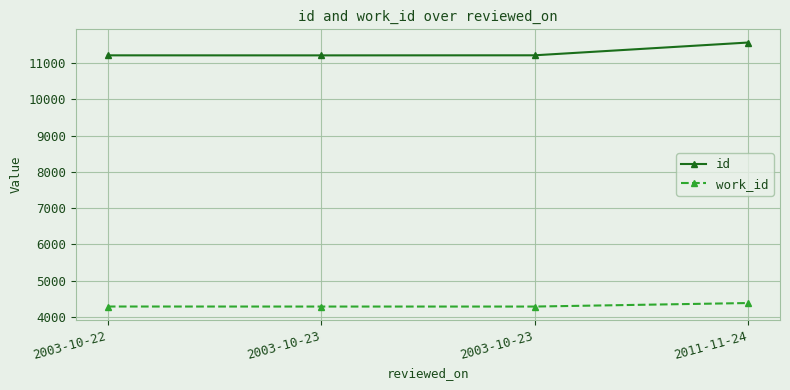

At which category is the sum across all series the highest?

2011-11-24